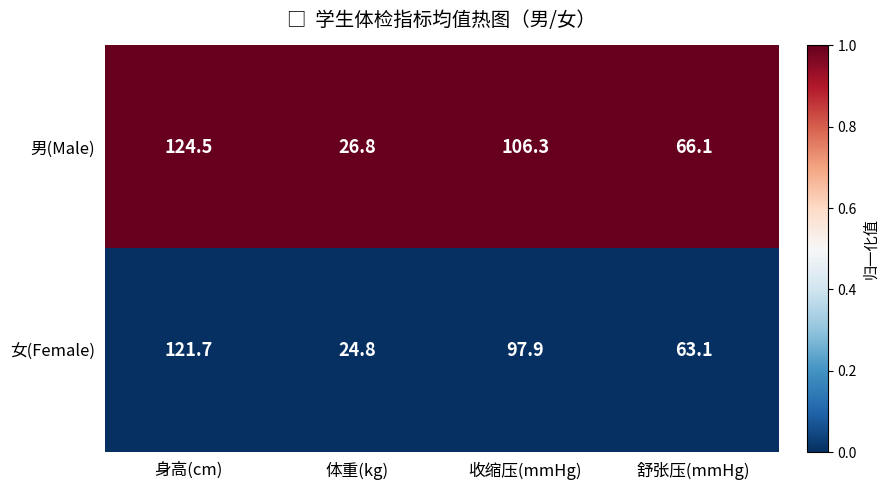

The value of 女(Female) at 收缩压(mmHg) is 28.1. True or false?

False